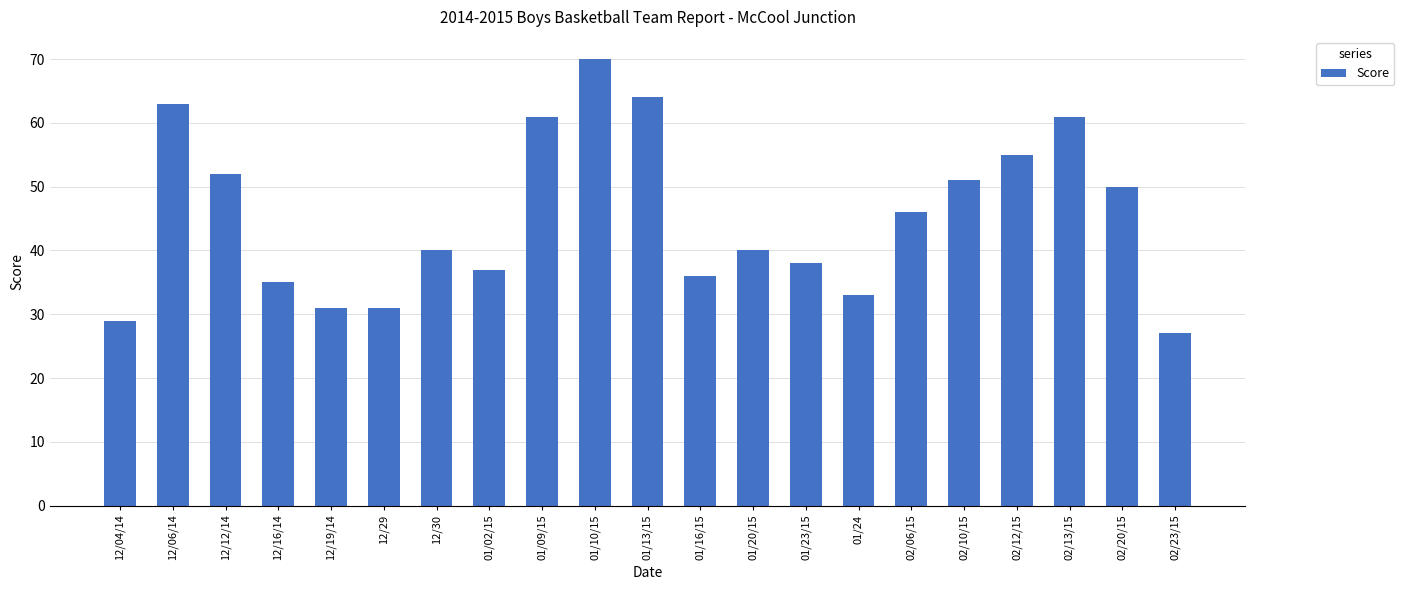

What is the change in value from 12/30 to 01/24?

-7